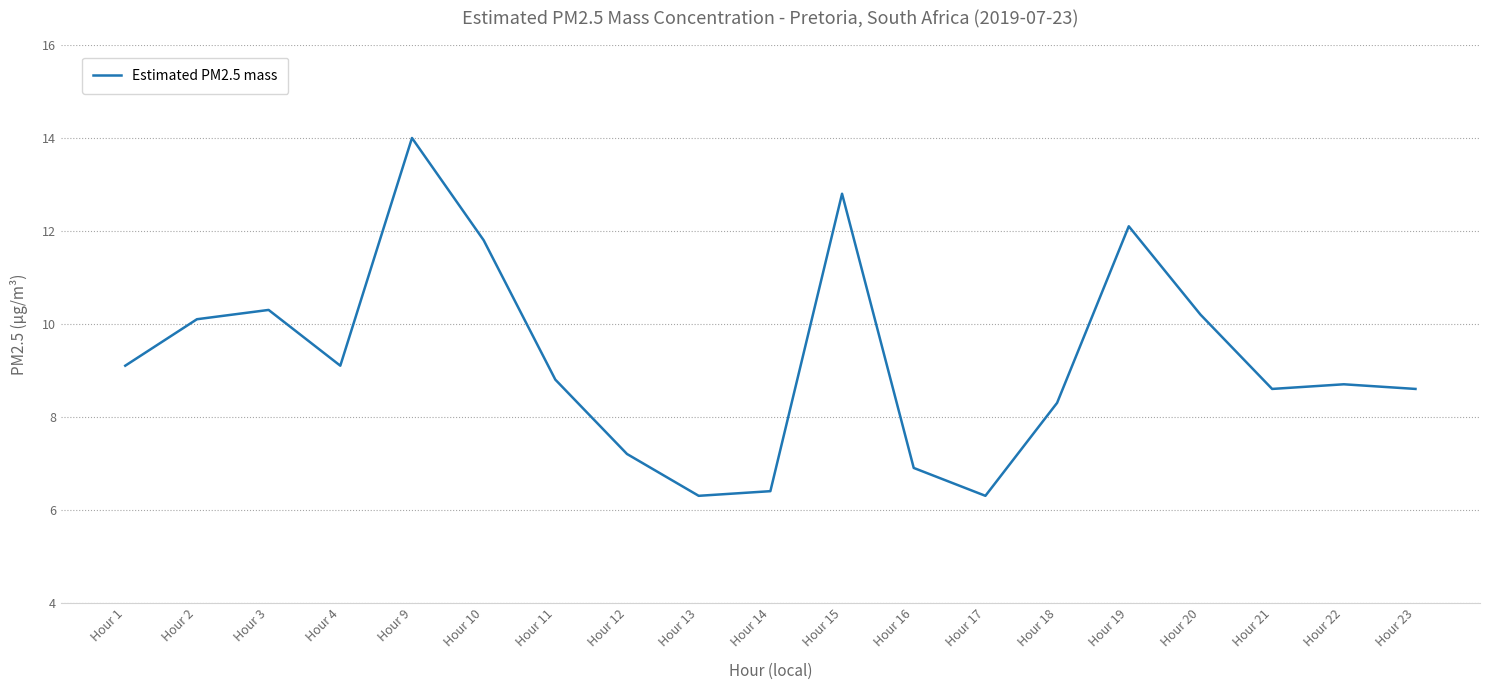

What is the change in value from Hour 9 to Hour 20?

-3.8